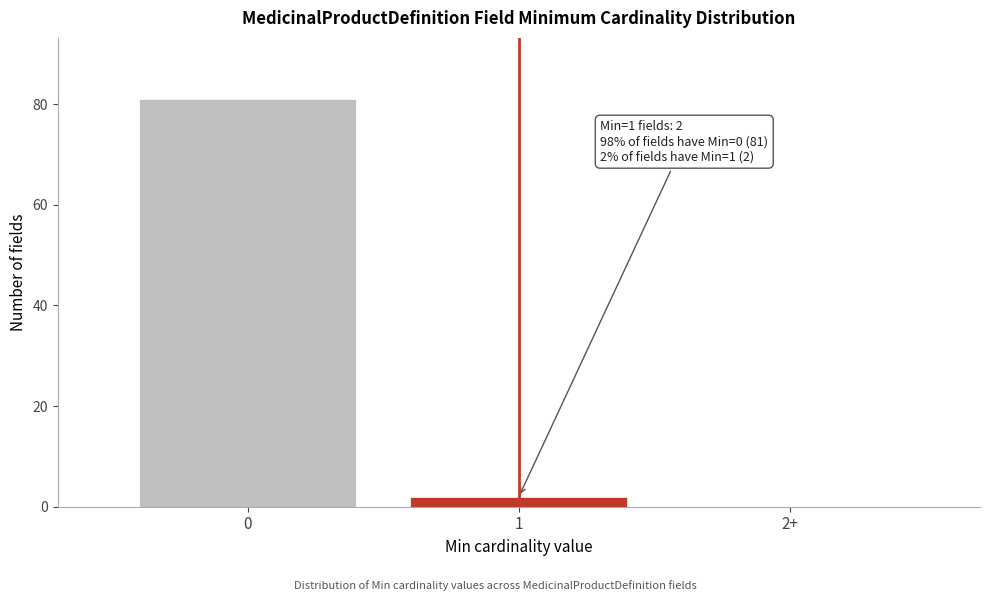

Reading left to right, list all the values displayed in this chart.

0=81	1=2	2+=0